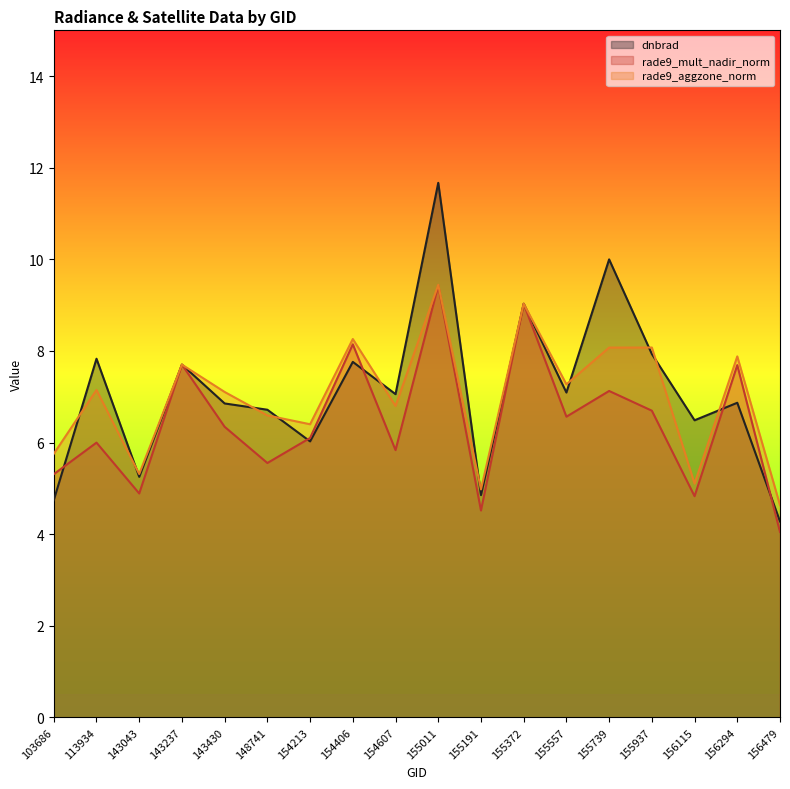

How many data points in dnbrad are above 7?

9